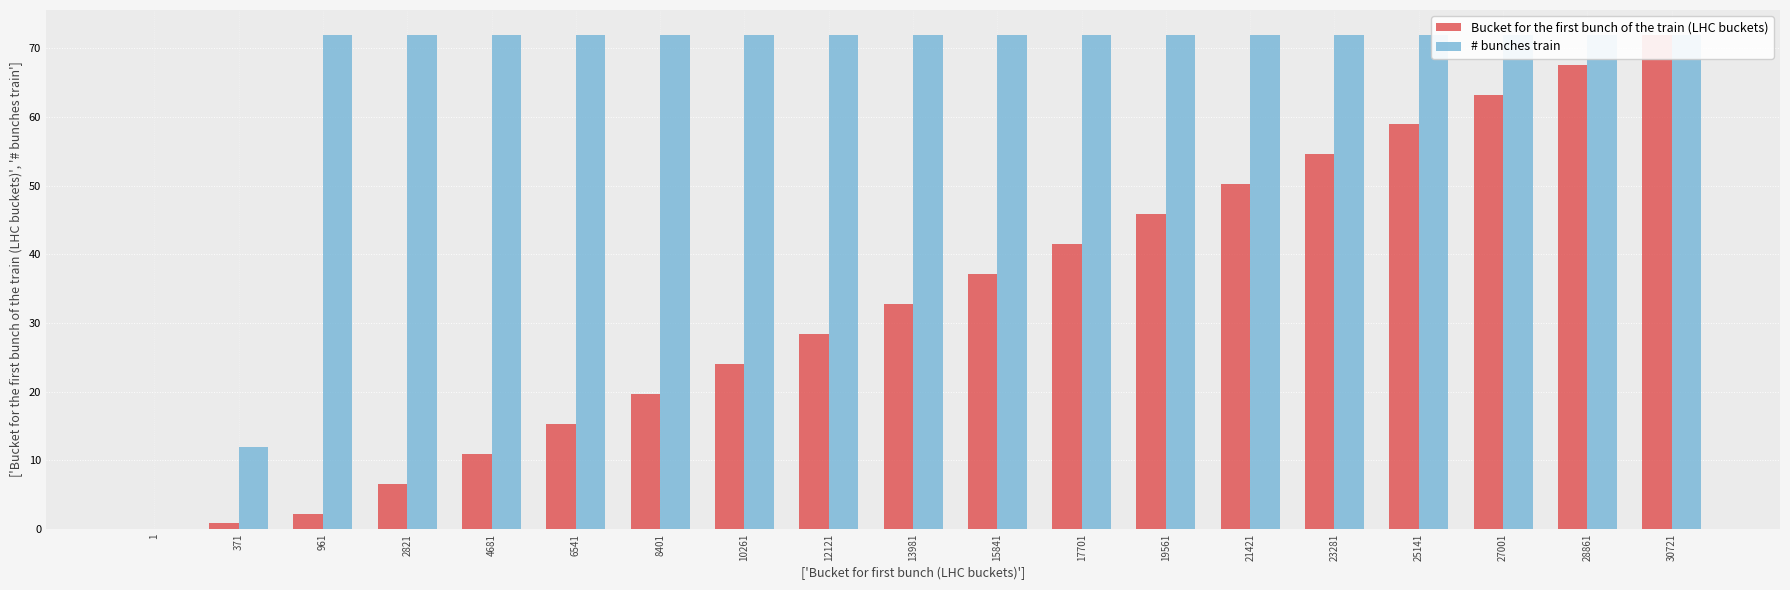

Rank the series by their maximum value, from lowest to highest.

Bucket for the first bunch of the train (LHC buckets), # bunches train